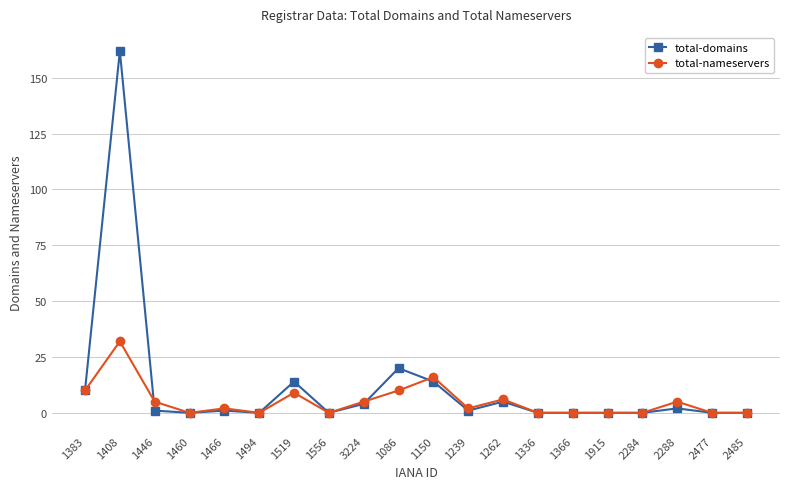

In total-domains, how many points are higher than both neighbors (excluding endpoints)?

6